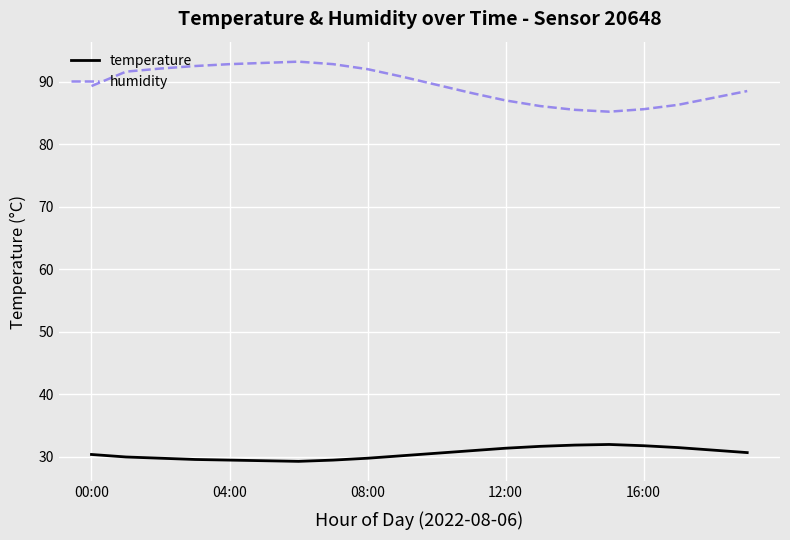

Rank the series by their average value, from lowest to highest.

temperature, humidity